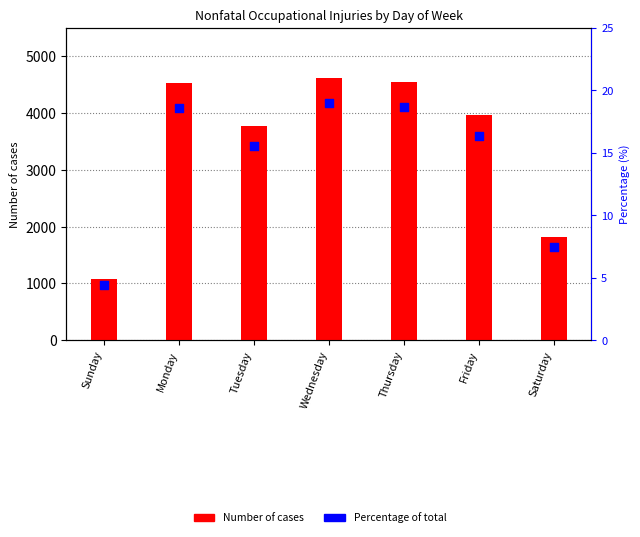

Which series has the largest total across all categories?

Number of cases